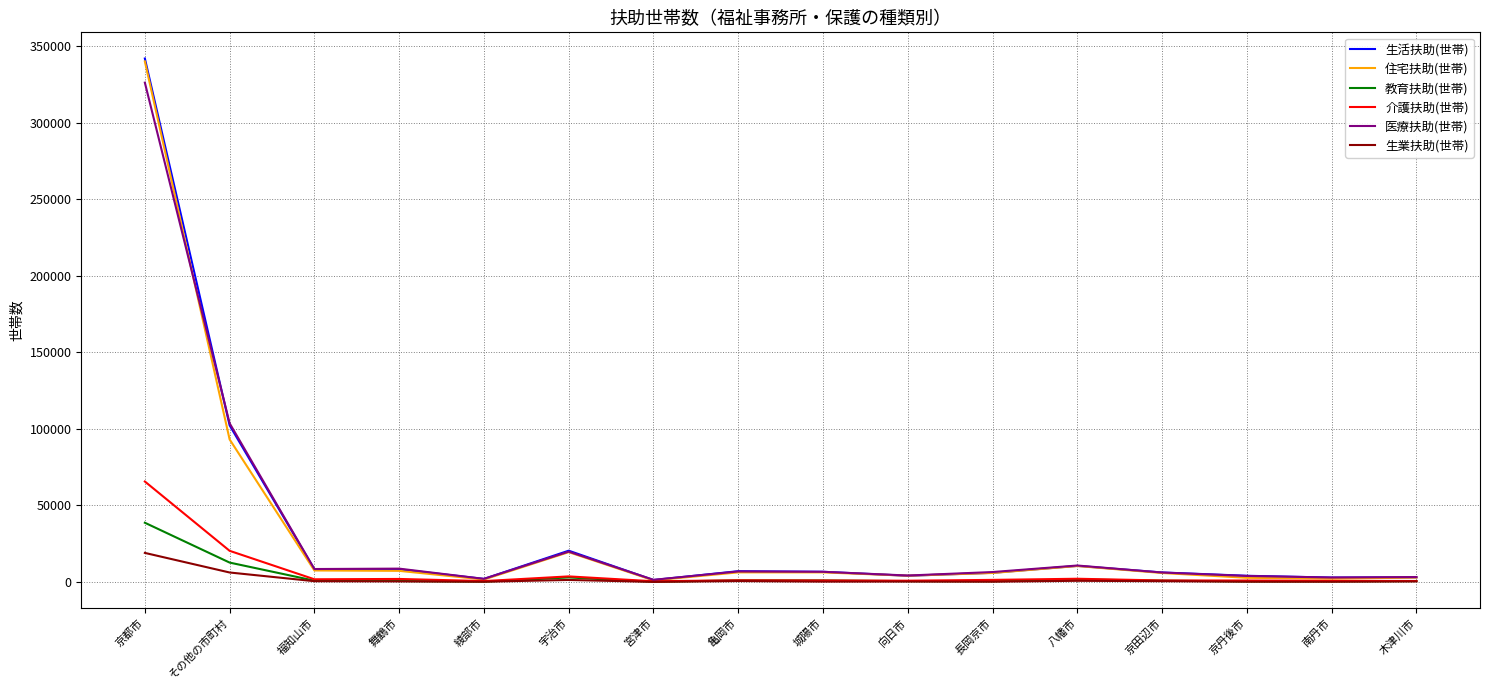

Where is 教育扶助(世帯) nearest to the value 19361?

その他の市町村